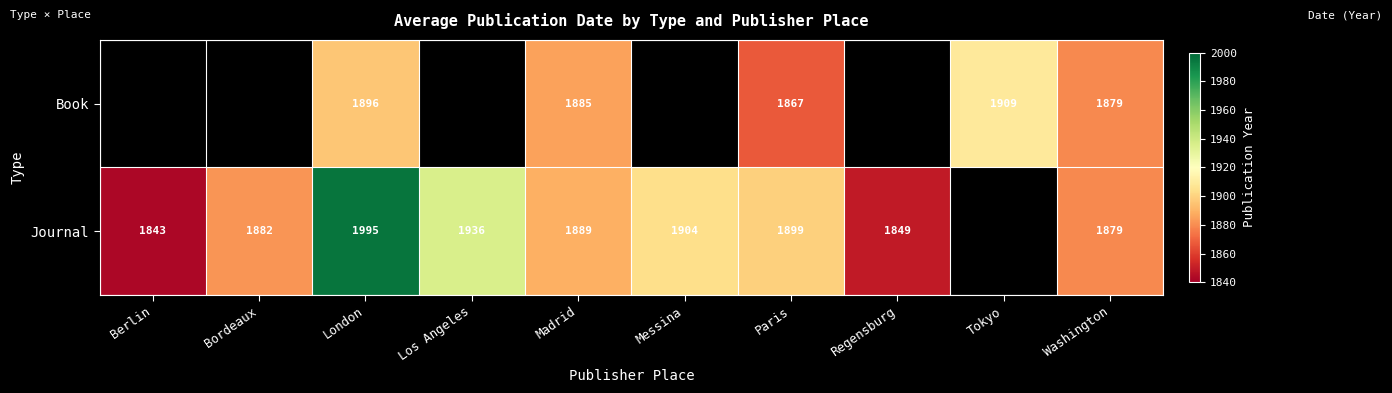

True or false: Journal has a value of 1899 at Paris.

True